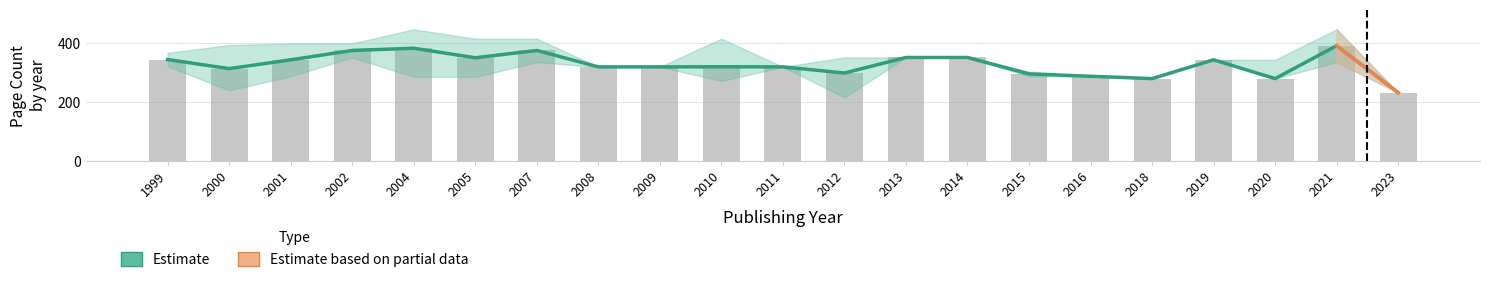

Reading left to right, transcribe all the data shown in this chart.

pageCount_mean: 1999=345.0	2000=314.0	2001=344.0	2002=376.0	2004=383.5	2005=351.0	2007=376.0	2008=320.0	2009=320.0	2010=320.3	2011=320.0	2012=299.0	2013=352.0	2014=352.0	2015=296.0	2016=288.0	2018=280.0	2019=344.0	2020=280.0	2021=392.0	2023=232.0
pageCount_upper: 1999=368.0	2000=394.0	2001=400.0	2002=400.0	2004=448.0	2005=416.0	2007=416.0	2008=320.0	2009=320.0	2010=416.0	2011=320.0	2012=352.0	2013=352.0	2014=352.0	2015=304.0	2016=288.0	2018=280.0	2019=344.0	2020=344.0	2021=448.0	2023=232.0
pageCount_lower: 1999=322.0	2000=240.0	2001=288.0	2002=352.0	2004=286.0	2005=286.0	2007=336.0	2008=320.0	2009=320.0	2010=272.0	2011=320.0	2012=216.0	2013=352.0	2014=352.0	2015=288.0	2016=288.0	2018=280.0	2019=344.0	2020=280.0	2021=336.0	2023=232.0